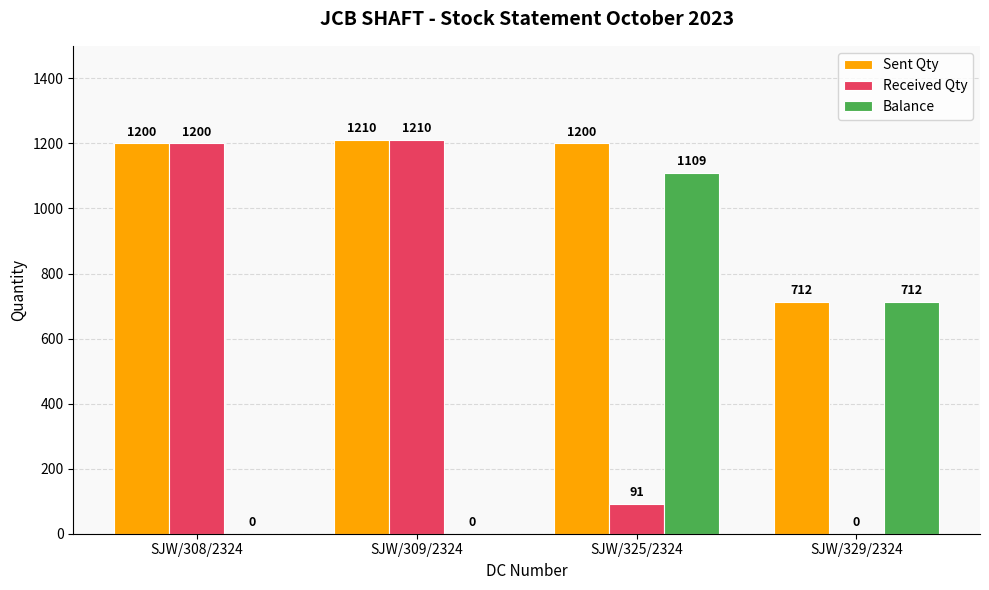

Is it true that Sent Qty equals 602 at SJW/308/2324?

False